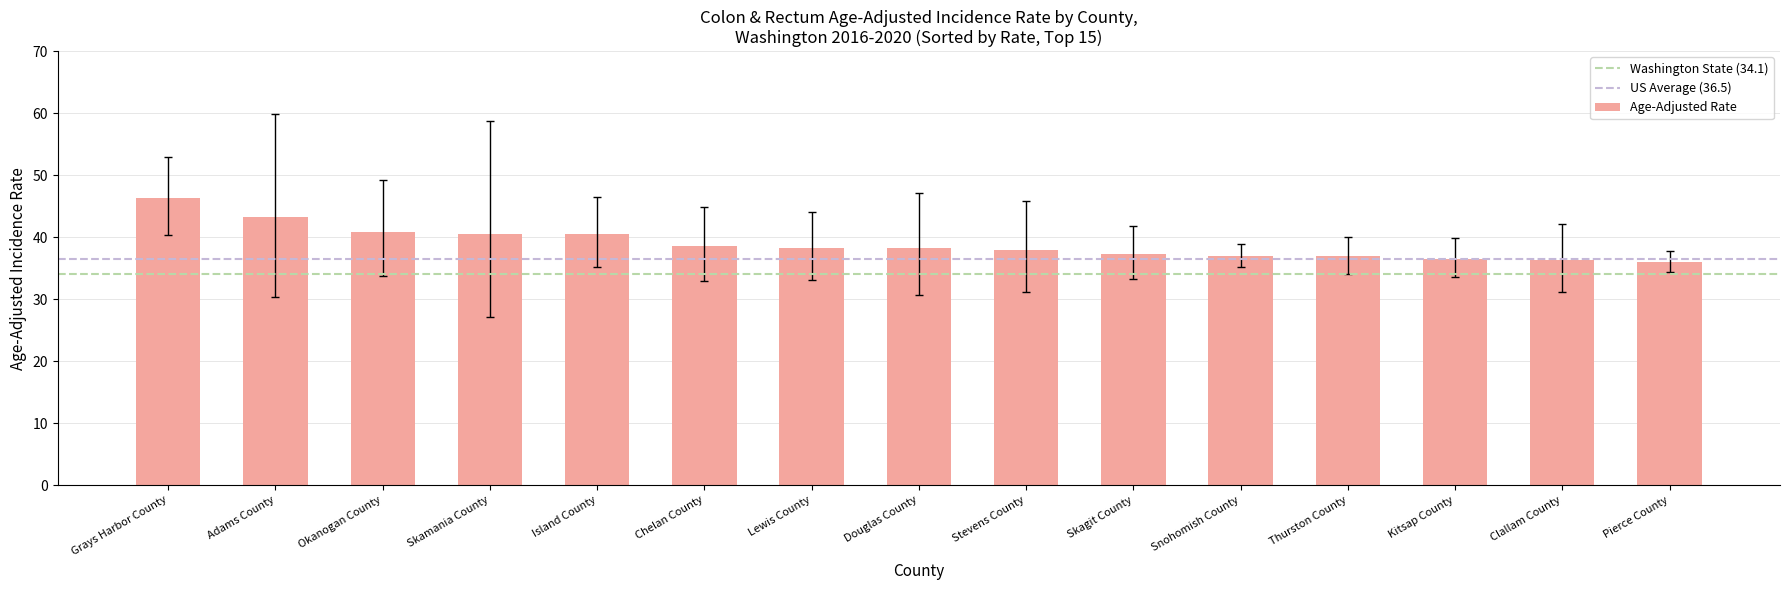

What is the difference between the values at Grays Harbor County and Kitsap County?

9.8